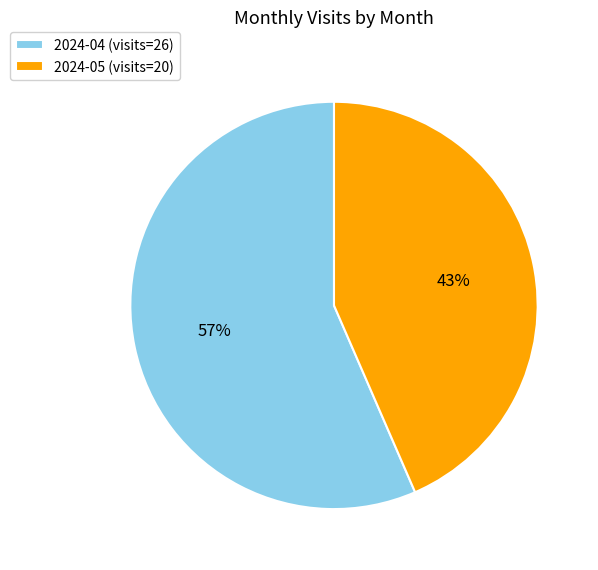

Is it true that 2024-05 is 34% of the pie?

False